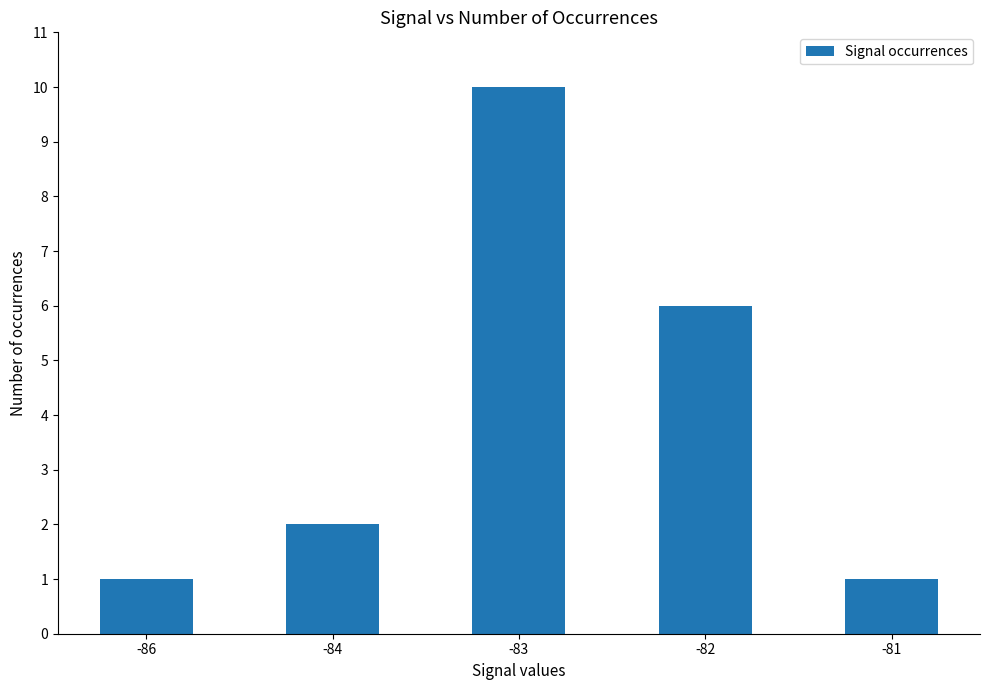

Reading right to left, list all the values displayed in this chart.

-81=1	-82=6	-83=10	-84=2	-86=1